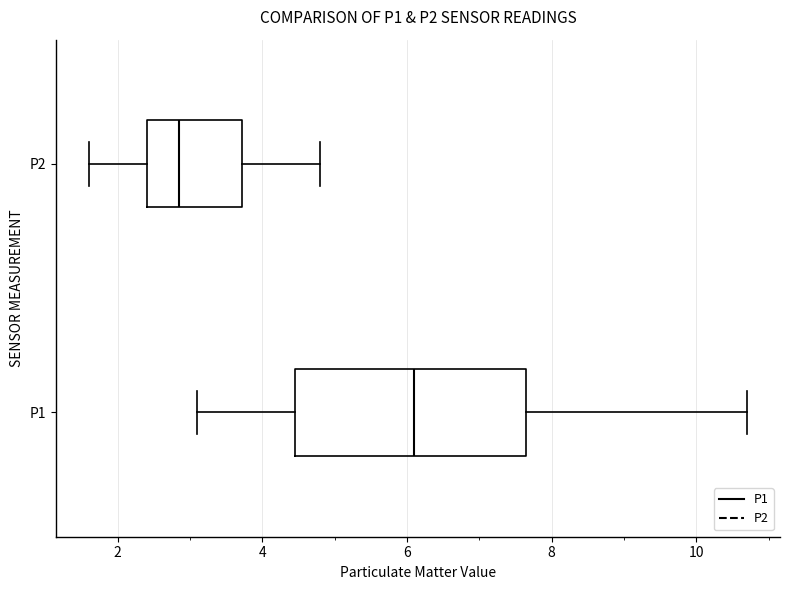

Which box's median line is the furthest to the right?

P1